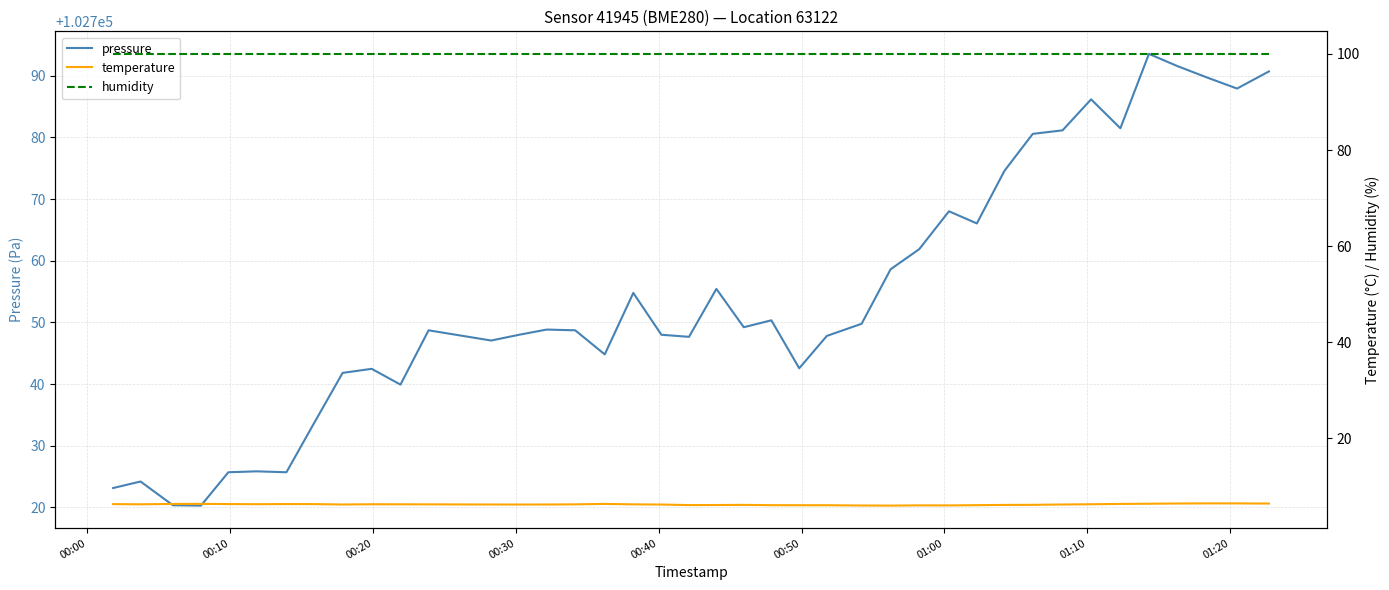

What are all the series names shown in the legend?

pressure, temperature, humidity